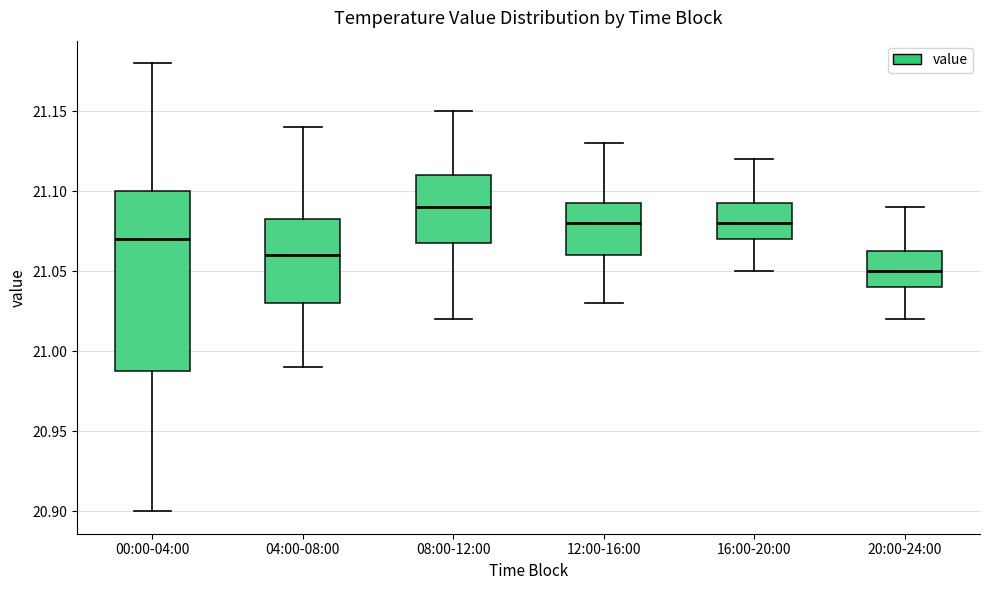

Which box's median line is the highest?

08:00-12:00